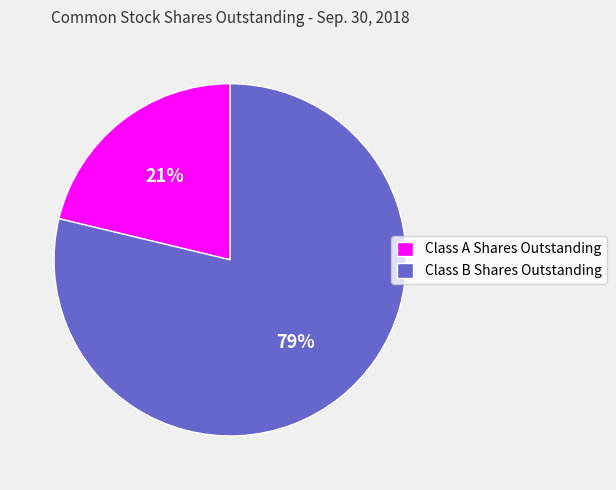

Which category accounts for the majority?

Class B Shares Outstanding